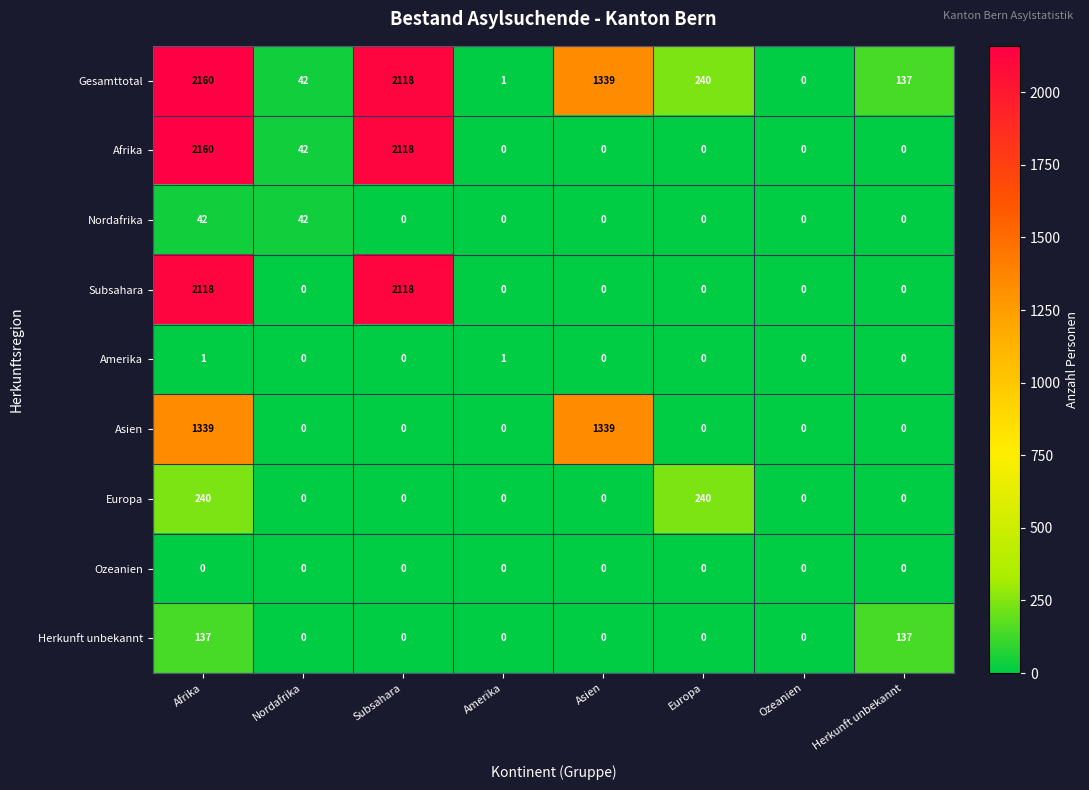

What is the spread (max minus min) of values at Subsahara?

2118